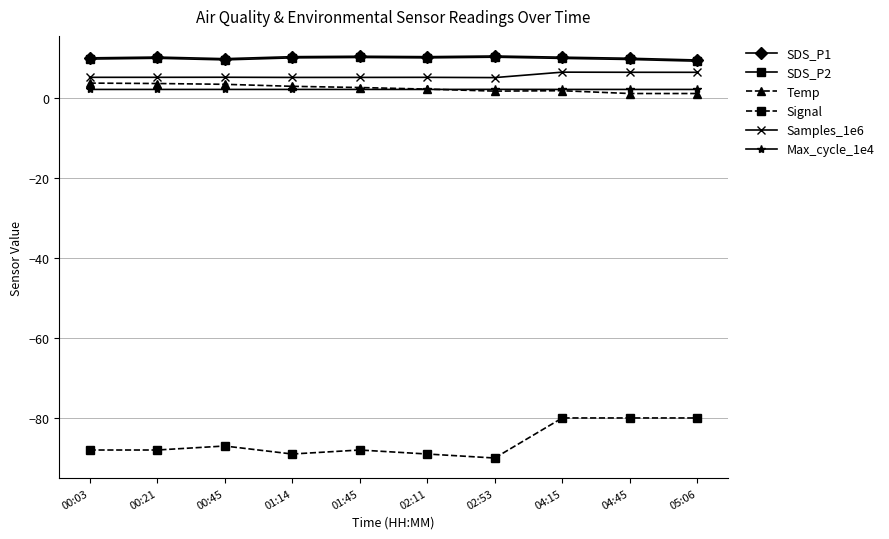

Which series has the largest range (max minus min)?

Signal